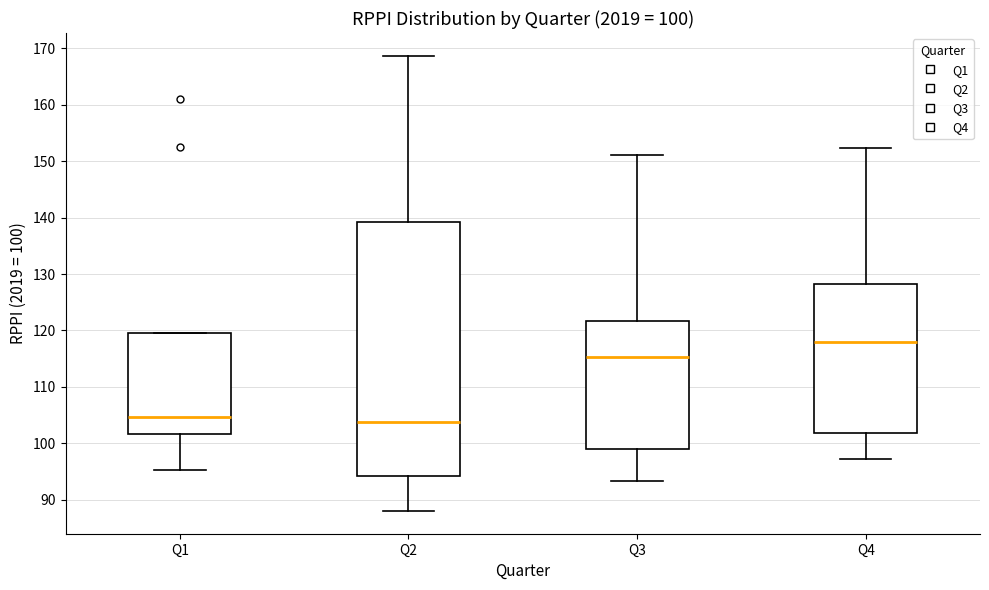

Comparing the boxes themselves (not the whiskers), which one is the tallest?

Q2